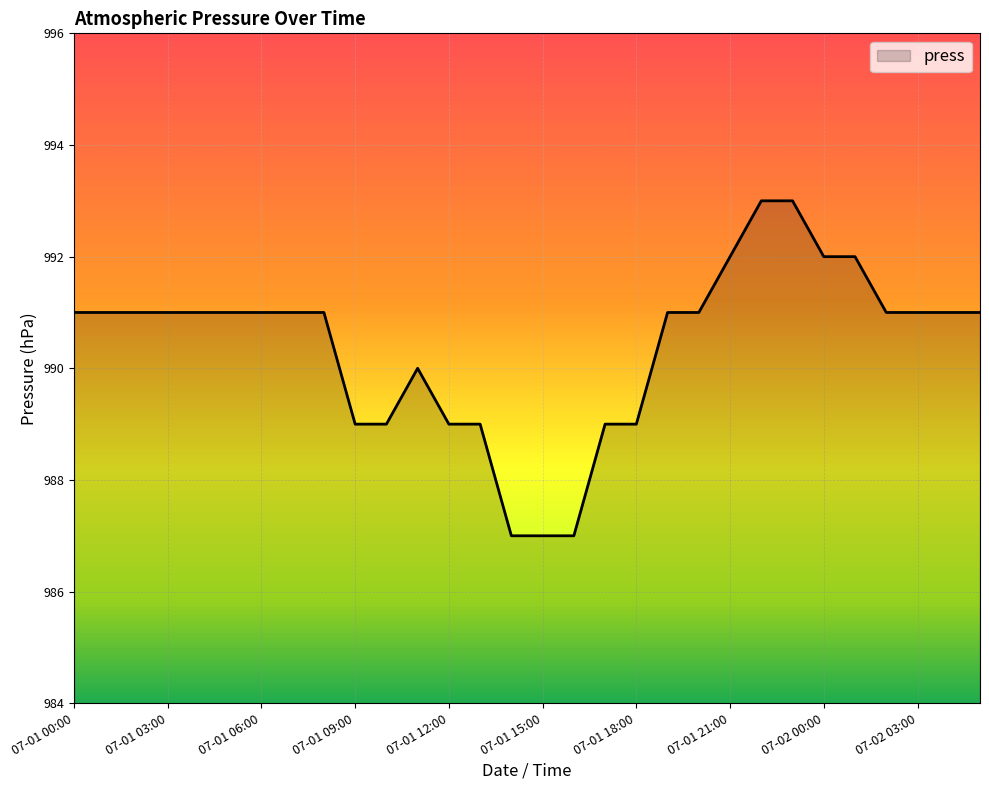

What is the difference between the maximum and minimum values?

6